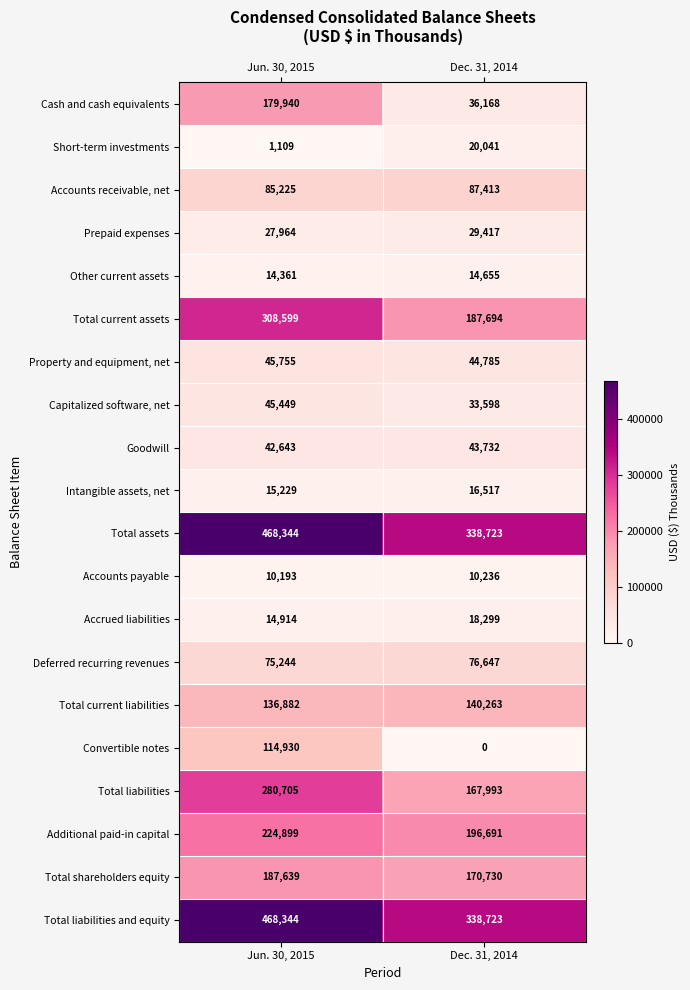

Which label corresponds to the smallest value in the chart?

Dec. 31, 2014